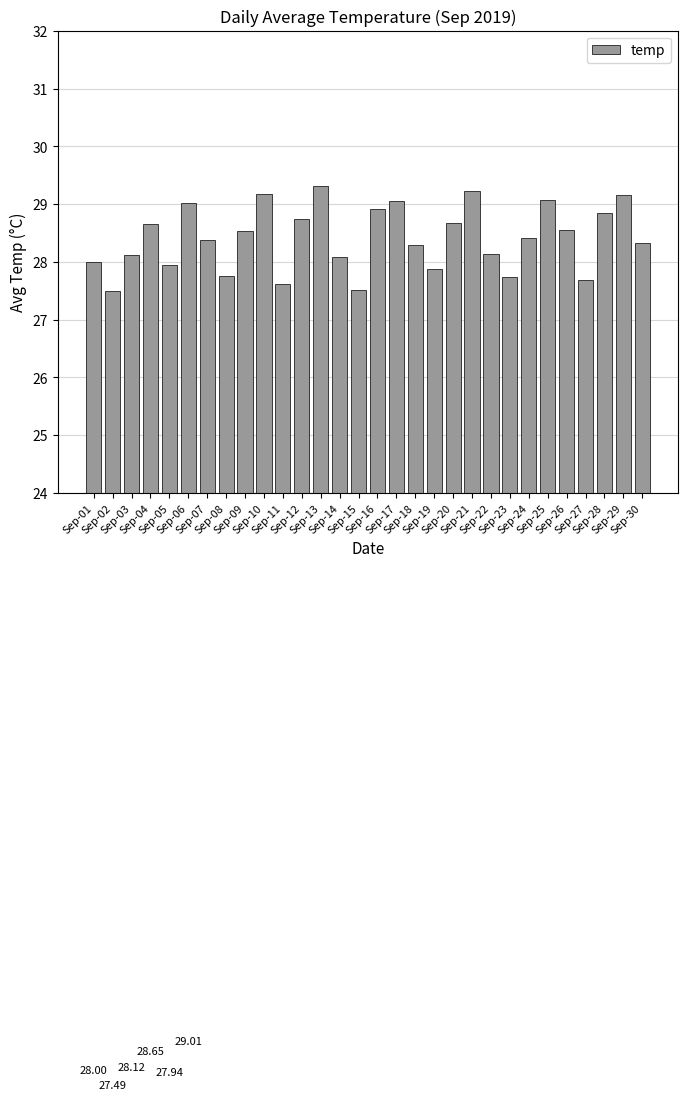

What is the sum of all values?

852.3